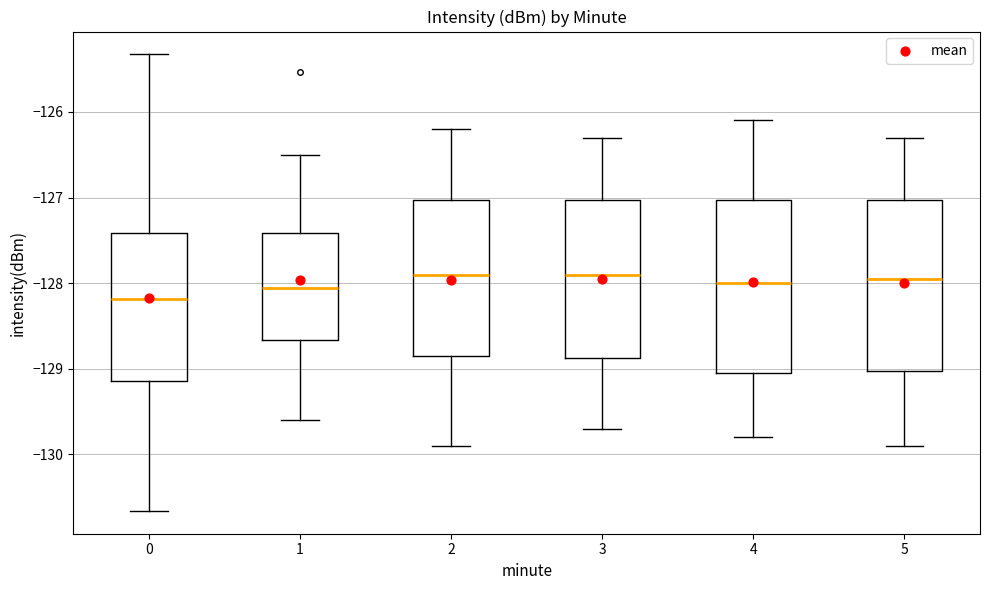

Reading left to right, transcribe this box plot: for each box, give where its median line is, the range the box spans, and where its two whiskers end, as read against the y-axis. The values are not printed on the chart, so give them approximately, as read against the axis.

0: median -128.2, box -129.1 to -127.4, whiskers -130.7 to -125.3
1: median -128.1, box -128.7 to -127.4, whiskers -129.6 to -126.5
2: median -127.9, box -128.8 to -127.0, whiskers -129.9 to -126.2
3: median -127.9, box -128.9 to -127.0, whiskers -129.7 to -126.3
4: median -128.0, box -129.0 to -127.0, whiskers -129.8 to -126.1
5: median -127.9, box -129.0 to -127.0, whiskers -129.9 to -126.3